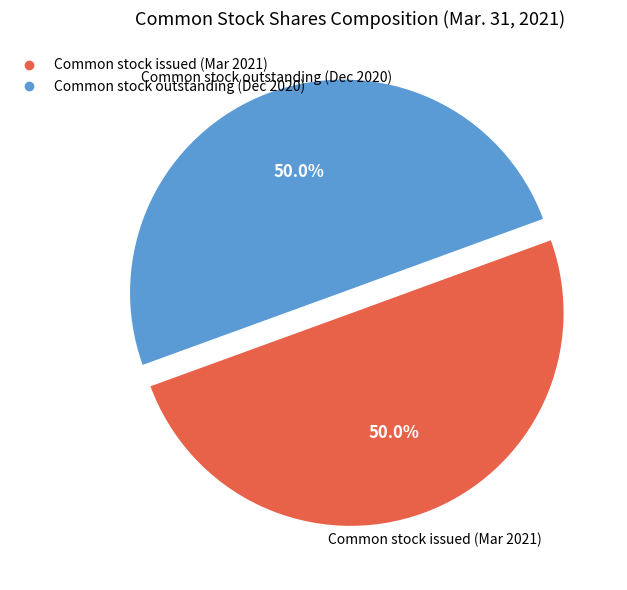

How many slices are in this pie chart?

2